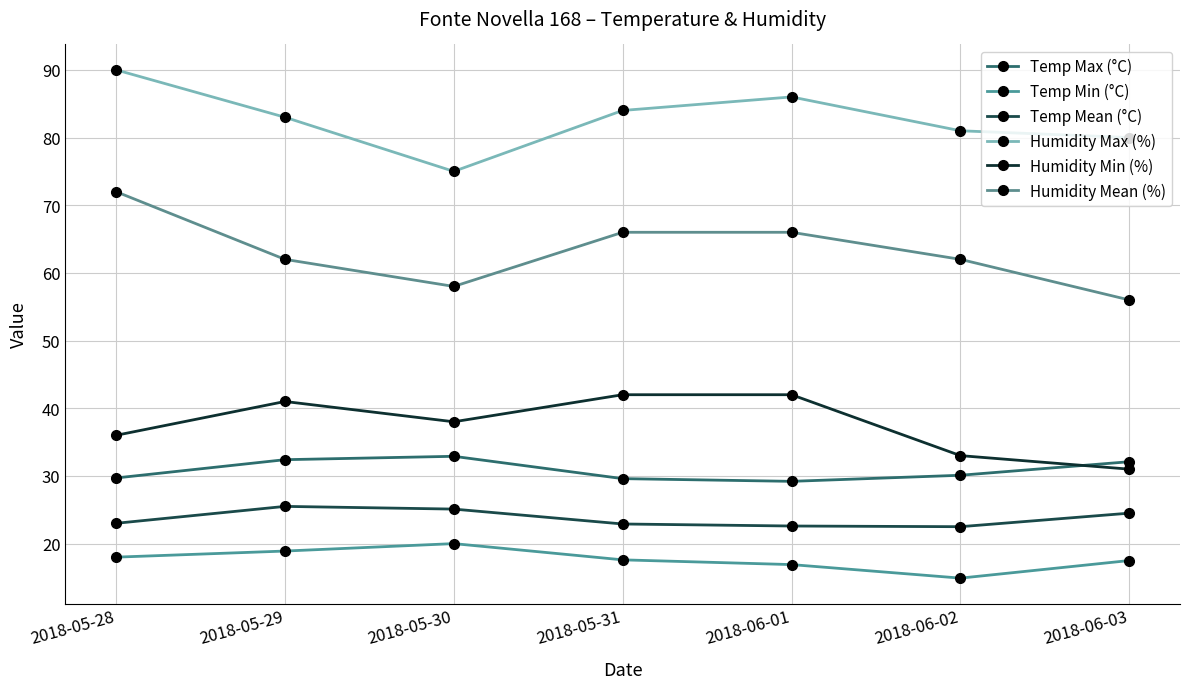

At which label does Temp Min (°C) first exceed 17?

2018-05-28